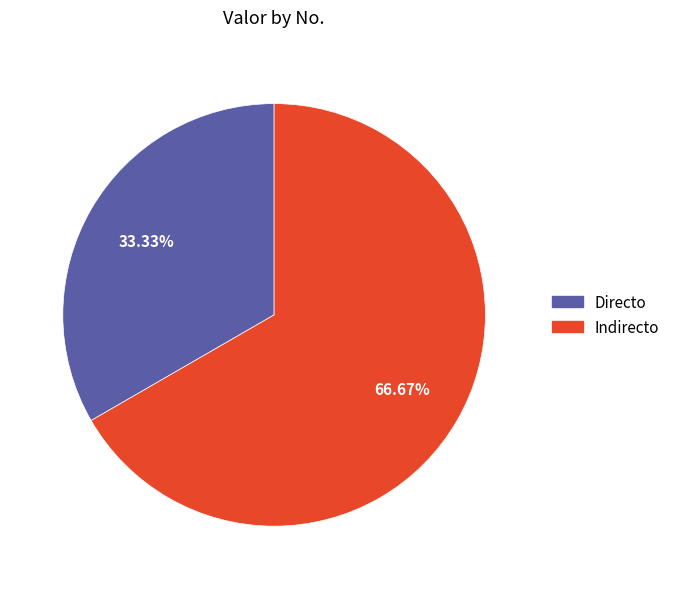

What is the ratio of the value at Directo to the value at Indirecto?

0.5